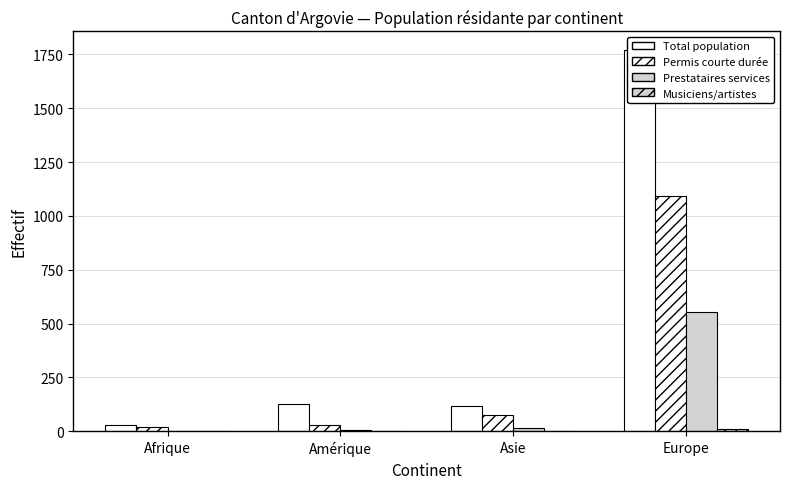

The Musiciens artistes Total series shows 1 at Asie. True or false?

True